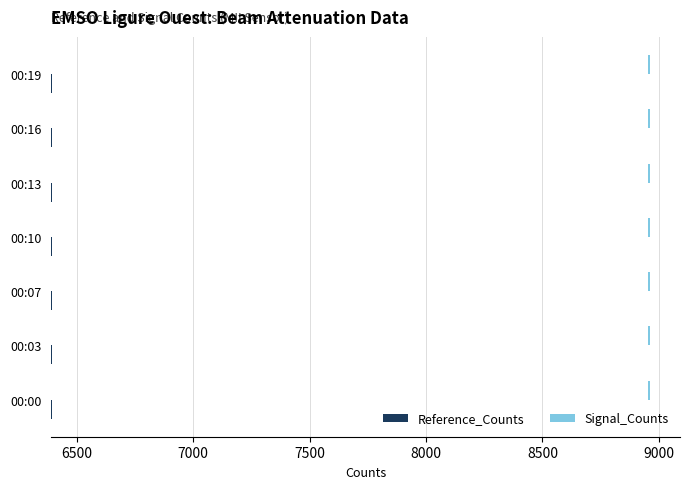

Which series has the largest total across all categories?

Signal_Counts